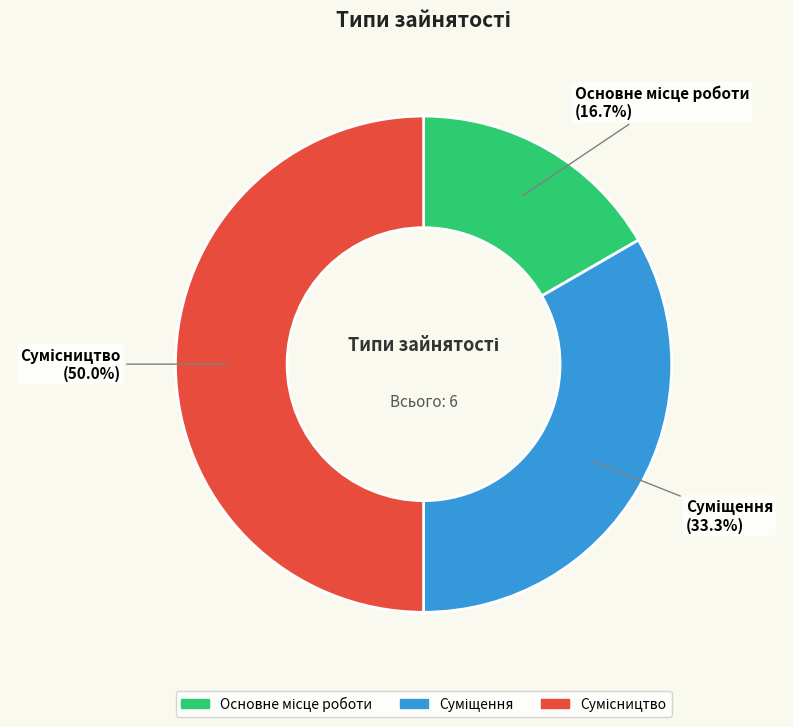

Is it true that Сумісництво is 60% of the pie?

False